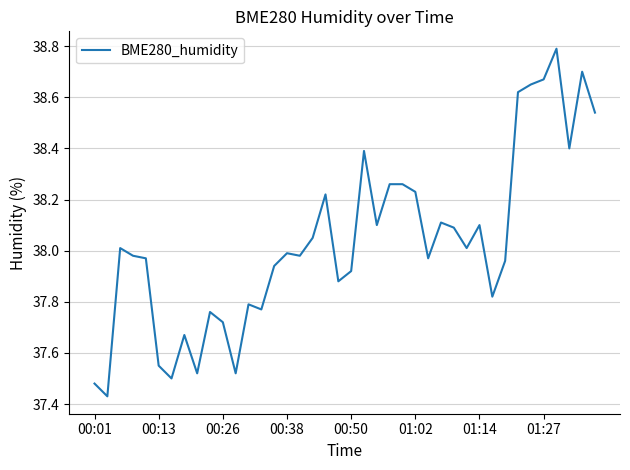

What is the difference between the maximum and minimum values?

1.4